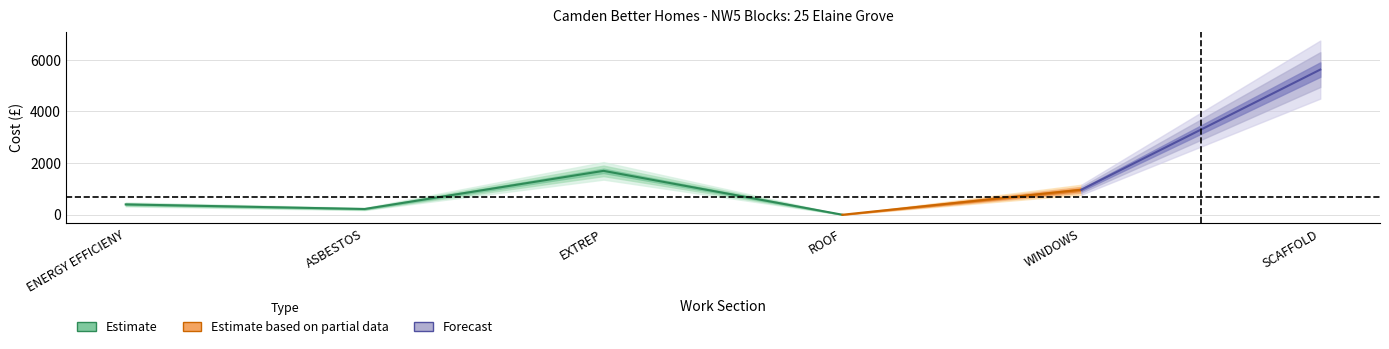

Is this an area chart (filled region under the line)?

No